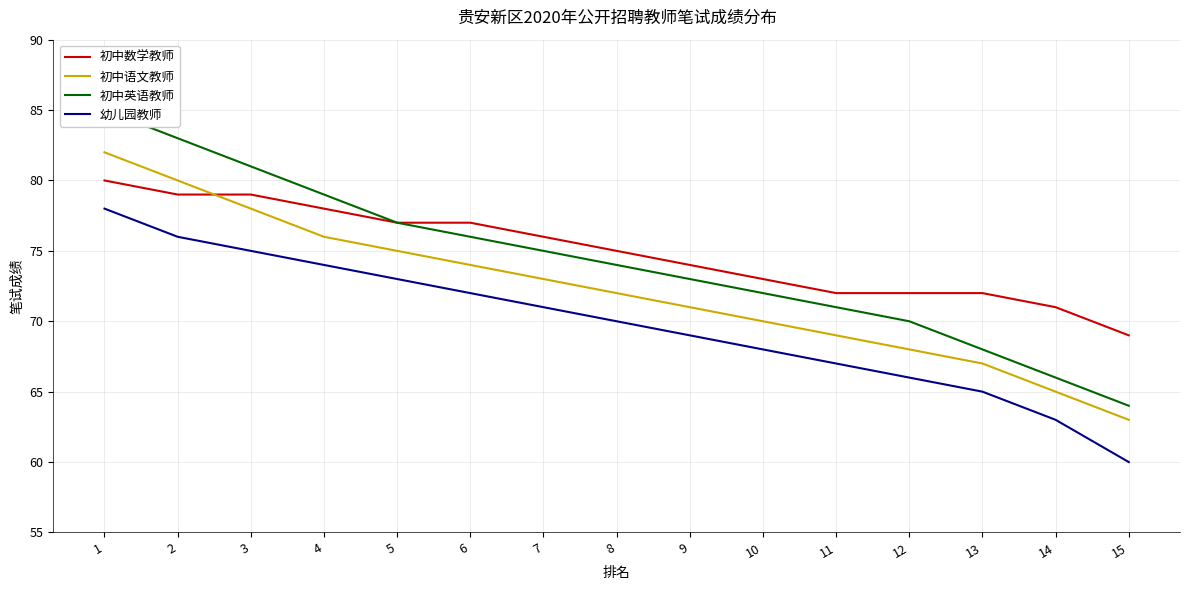

True or false: 初中英语教师 has more than 0 interior local peaks.

False